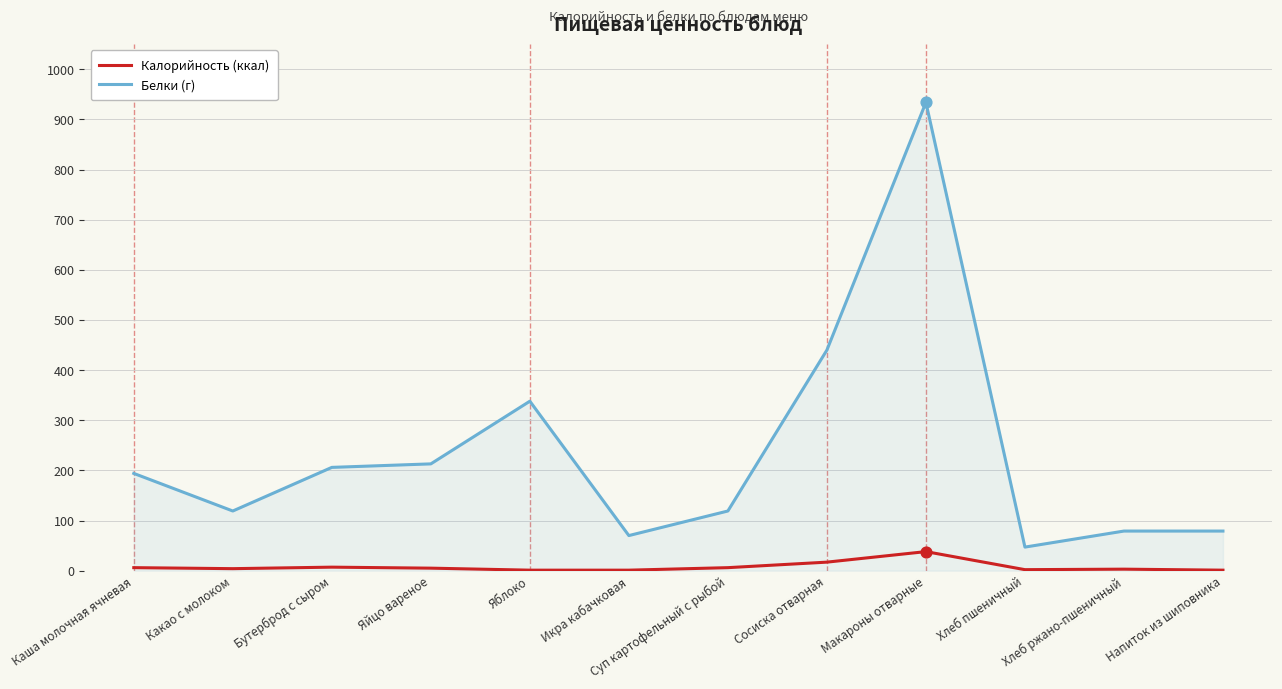

At which category is the sum across all series the highest?

Макароны отварные